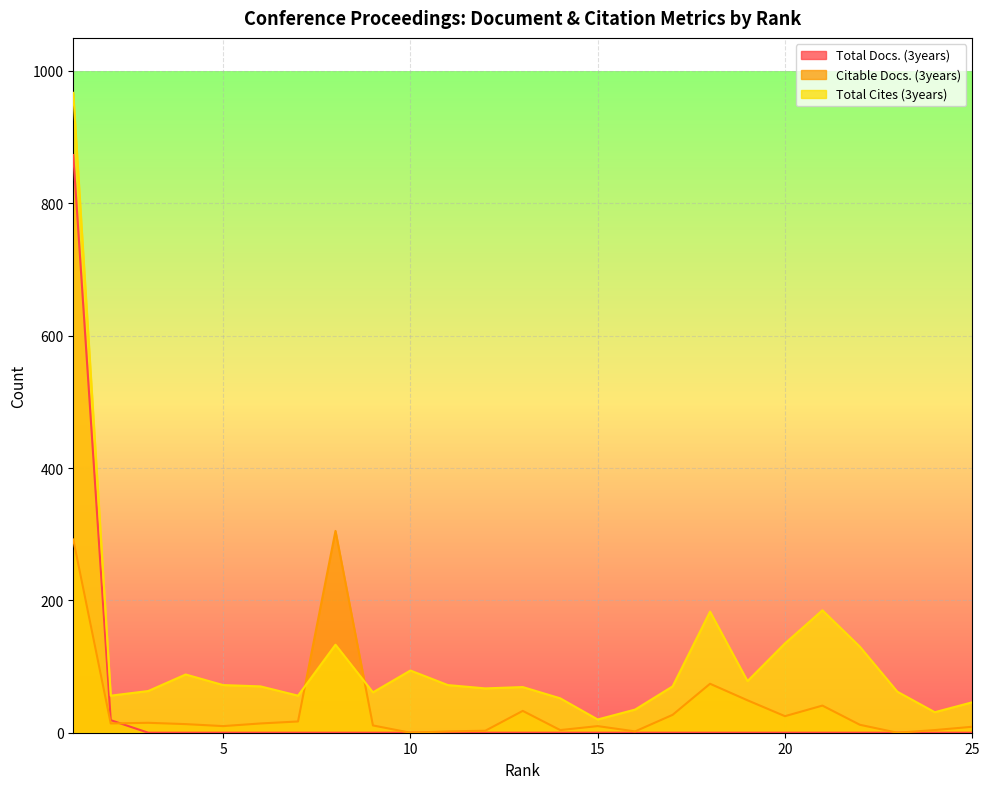

What is the difference between the second highest and minimum values in the Total Cites (3years) series?

165